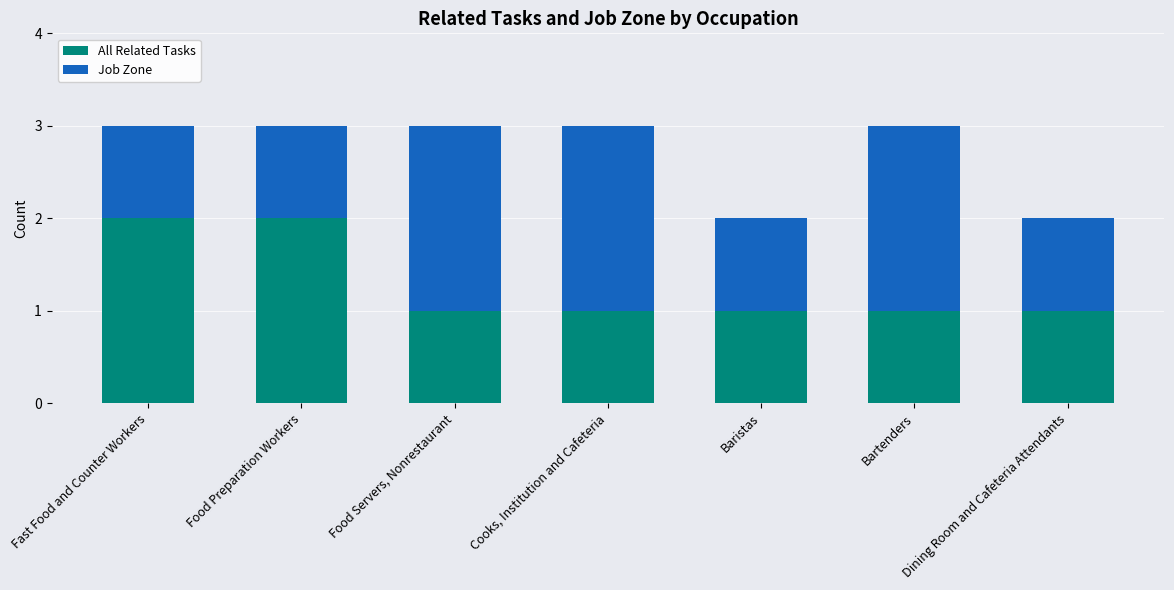

Are the bars horizontal?

No